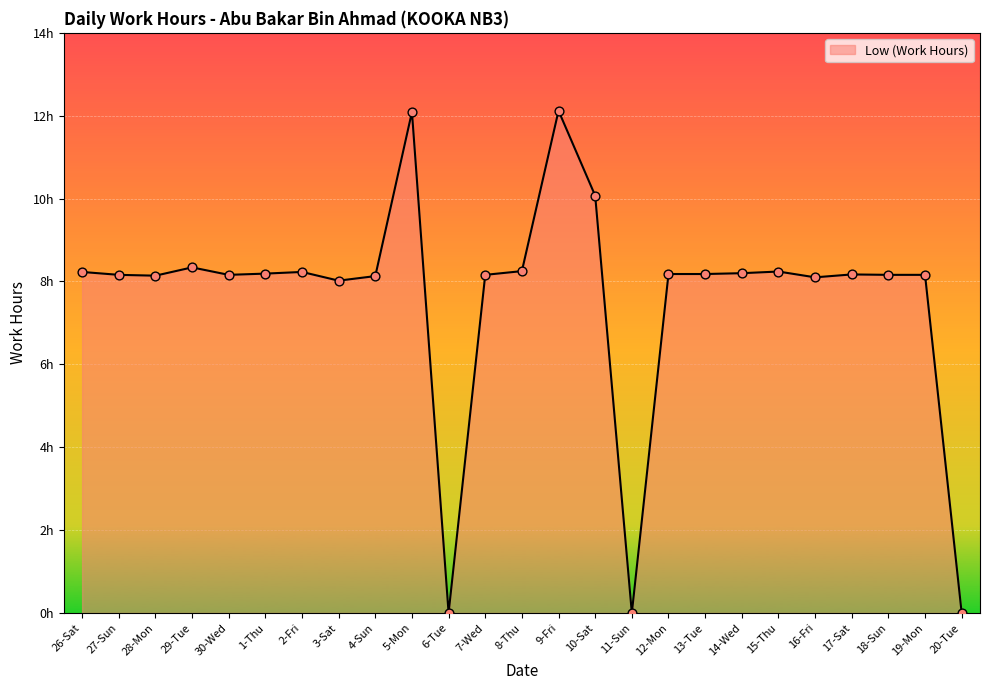

Which has a higher value, 26-Sat or 30-Wed?

26-Sat